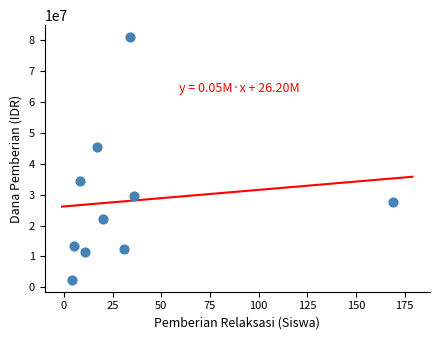

What Y value in the scatter plot is closest to 41750000?

45500000